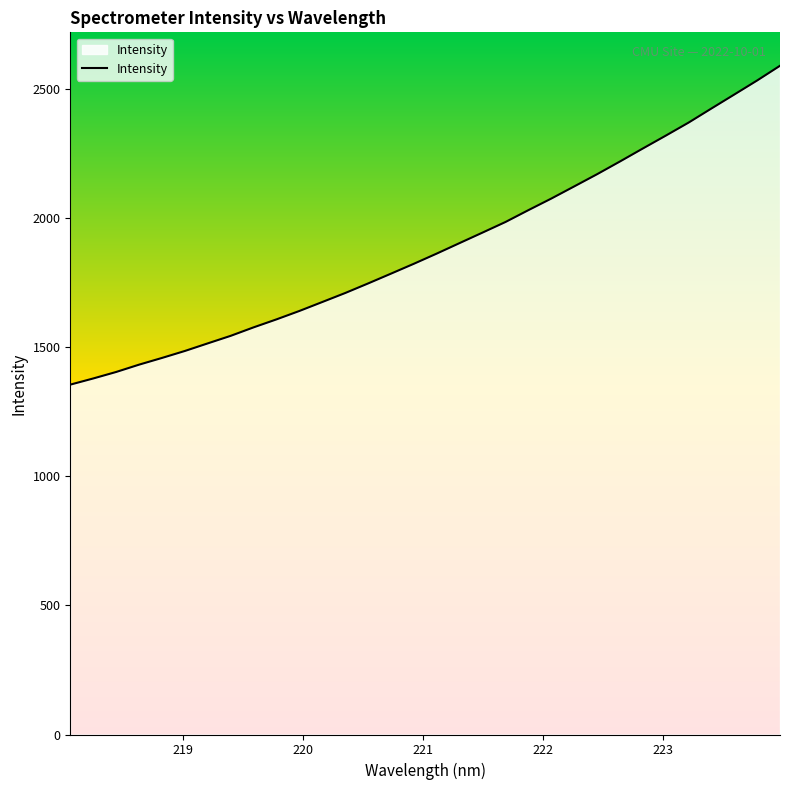

What is the maximum value shown in the chart?

2591.0